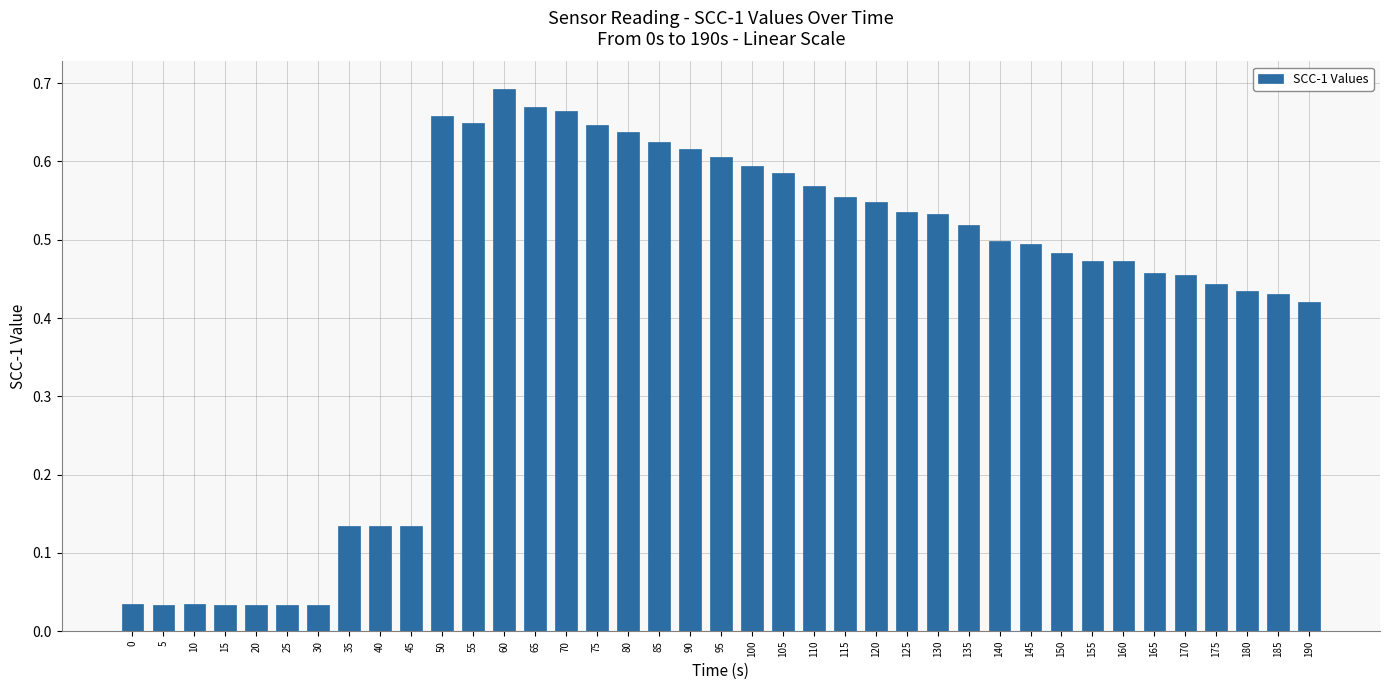

What is the sum of the values at 160 and 100?

1.1